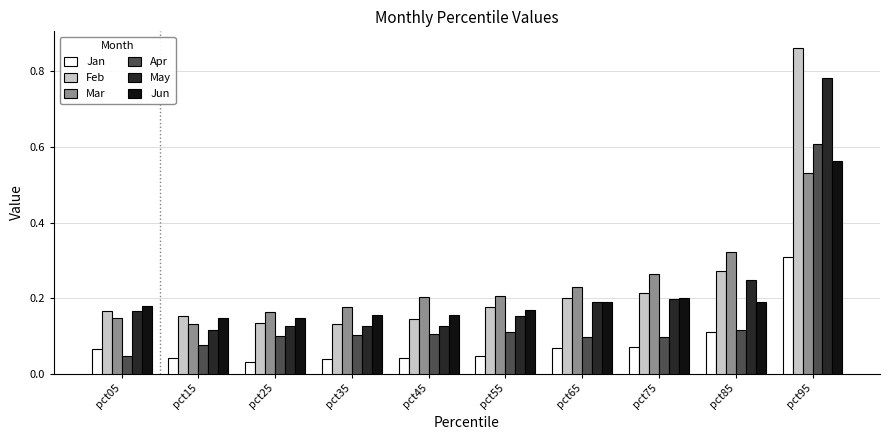

Are the bars horizontal?

No